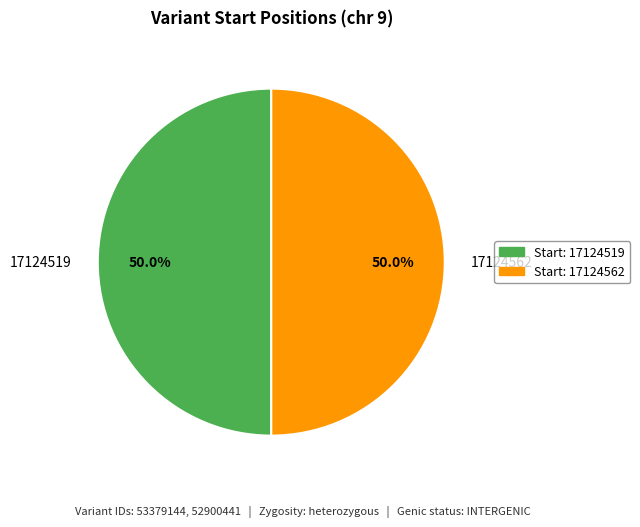

What percentage is NOT represented by 17124562?

50.0%